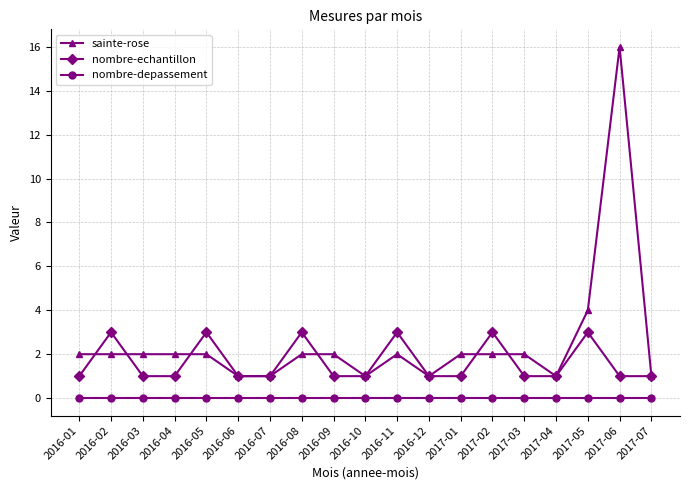

Where do nombre-echantillon and sainte-rose first cross each other?

2016-01 and 2016-02